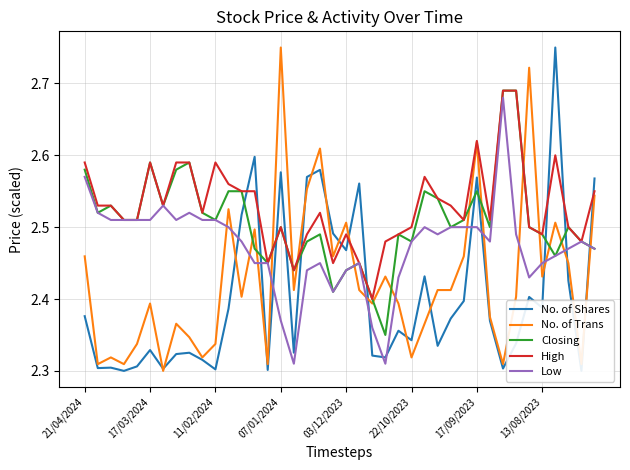

At how many categories does at least one series exceed 2?

40